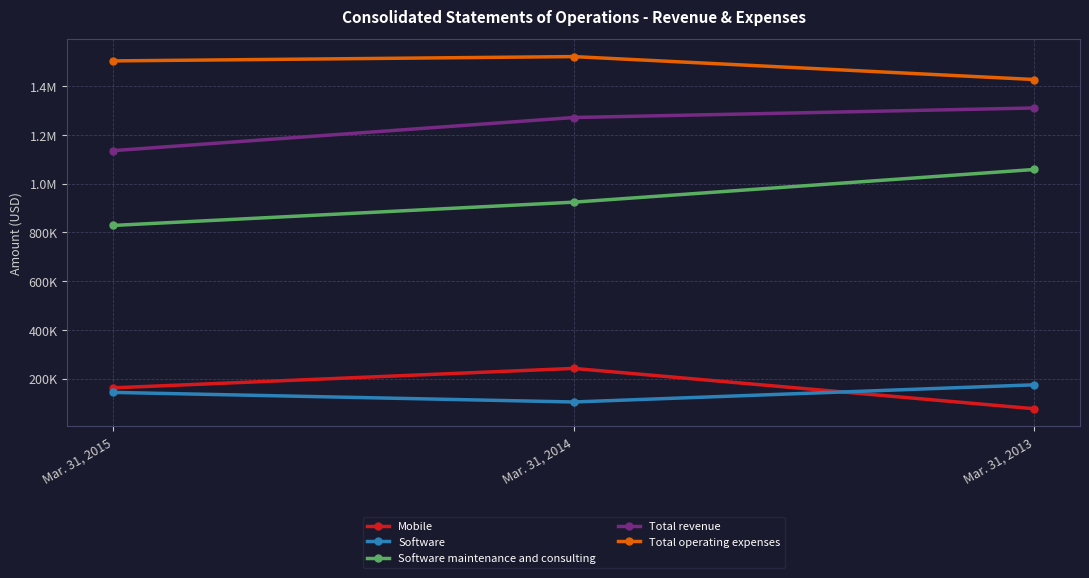

Reading left to right, transcribe all the data shown in this chart.

Mobile: 162741	242453	77126
Software: 144055	104733	175140
Software maintenance and consulting: 828867	924241	1058215
Total revenue: 1135663	1271427	1310481
Total operating expenses: 1503583	1521231	1427293